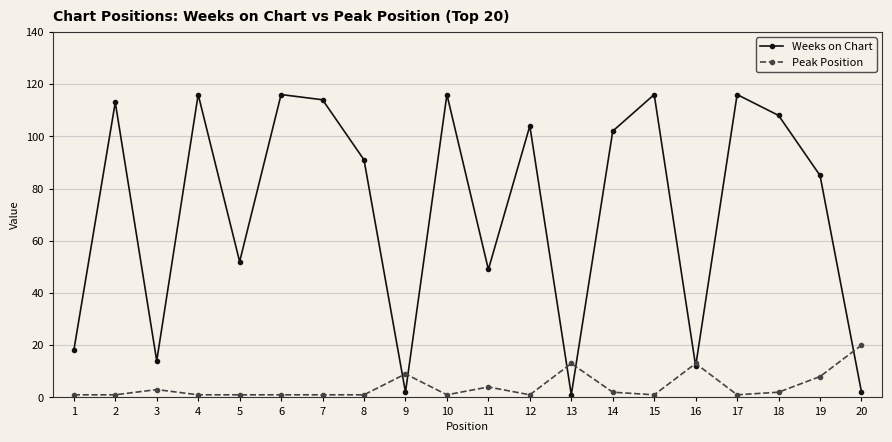

Reading right to left, list all the values displayed in this chart.

Weeks on Chart: 2	85	108	116	12	116	102	1	104	49	116	2	91	114	116	52	116	14	113	18
Peak Position: 20	8	2	1	13	1	2	13	1	4	1	9	1	1	1	1	1	3	1	1